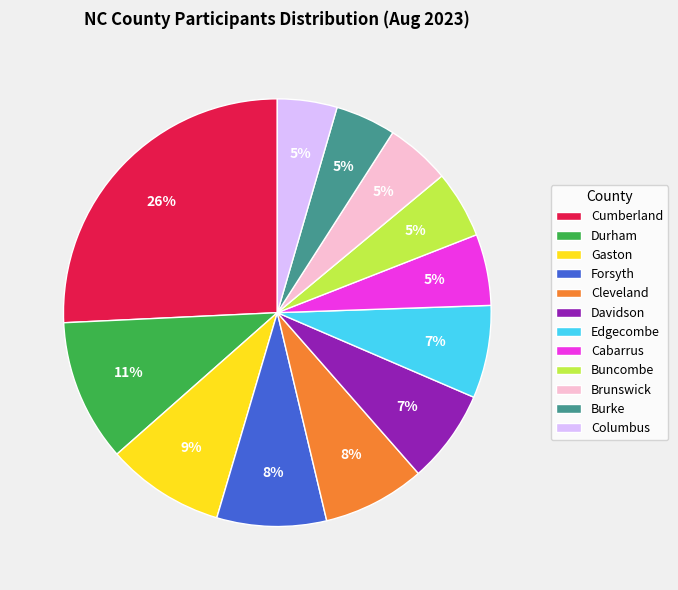

Approximately how many times larger is the value at Davidson compared to Forsyth?

0.9